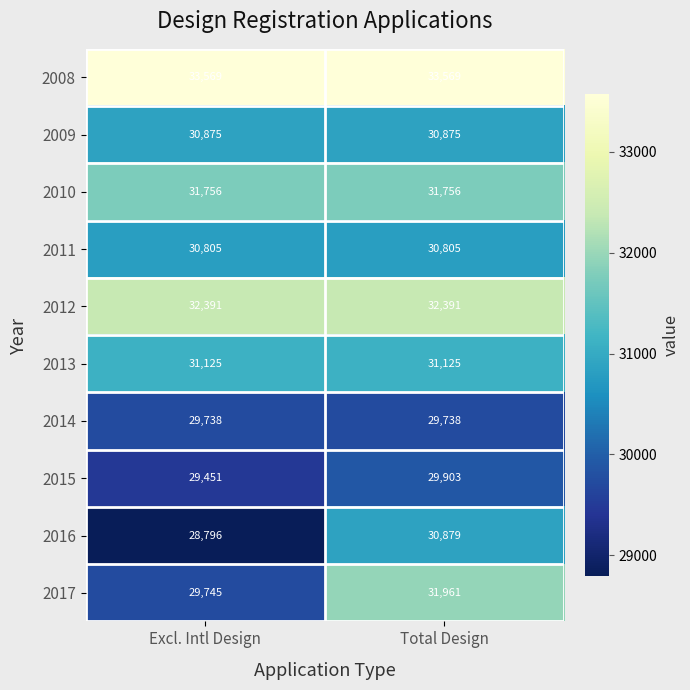

What is the sum of all 2013 values?

62250